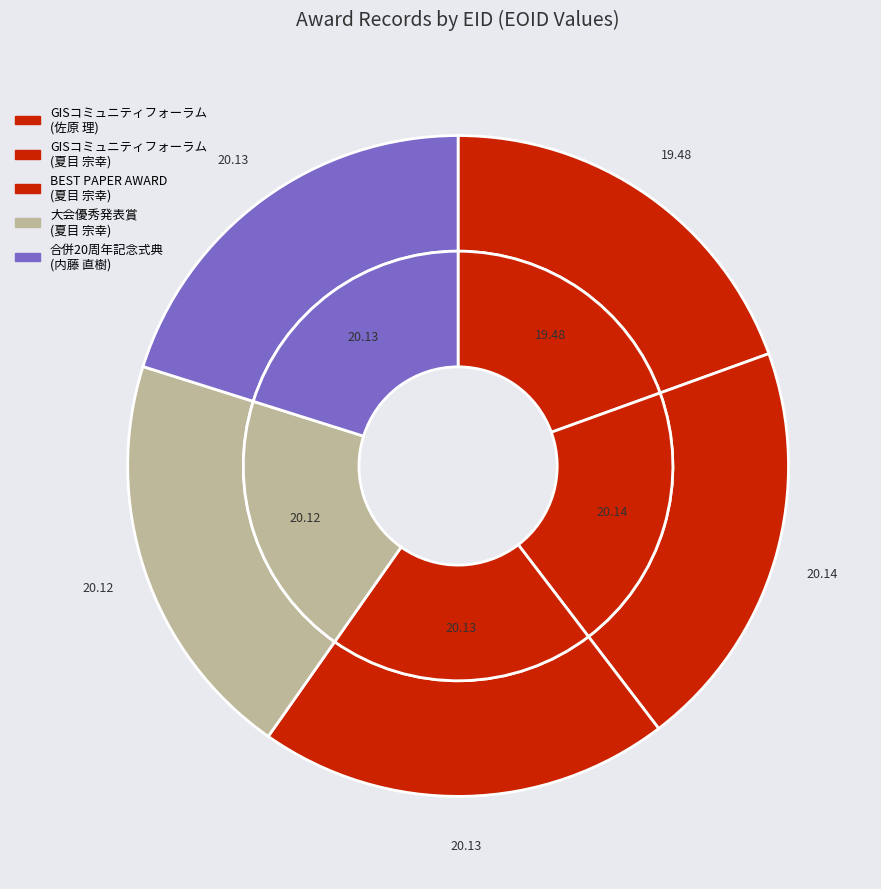

Count the number of slices in the pie.

5